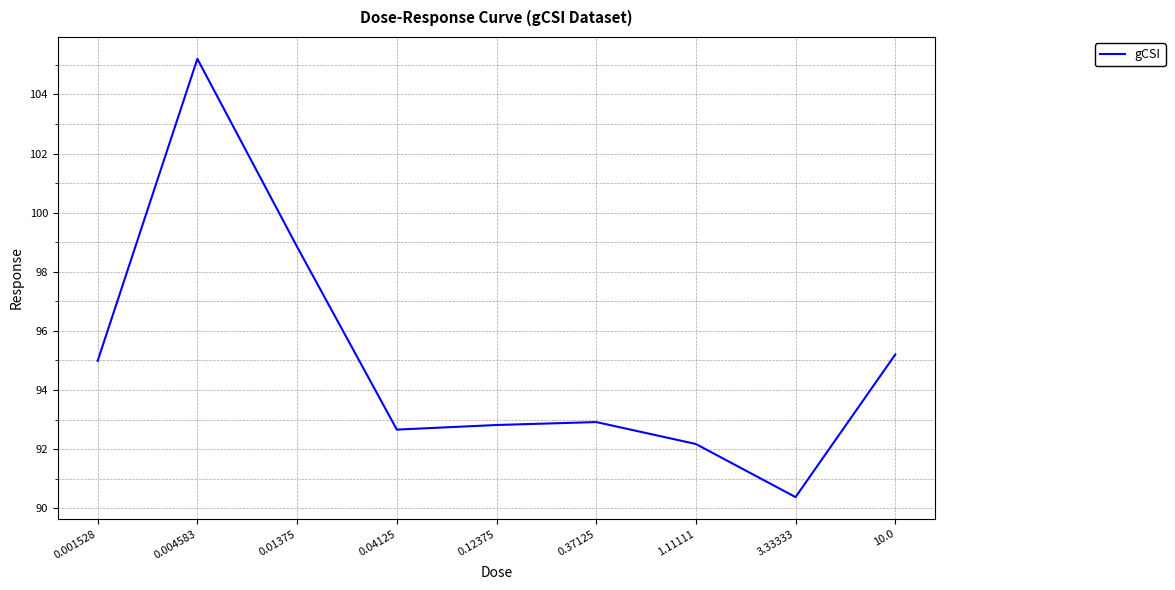

True or false: the data has more than 1 interior local peaks.

True